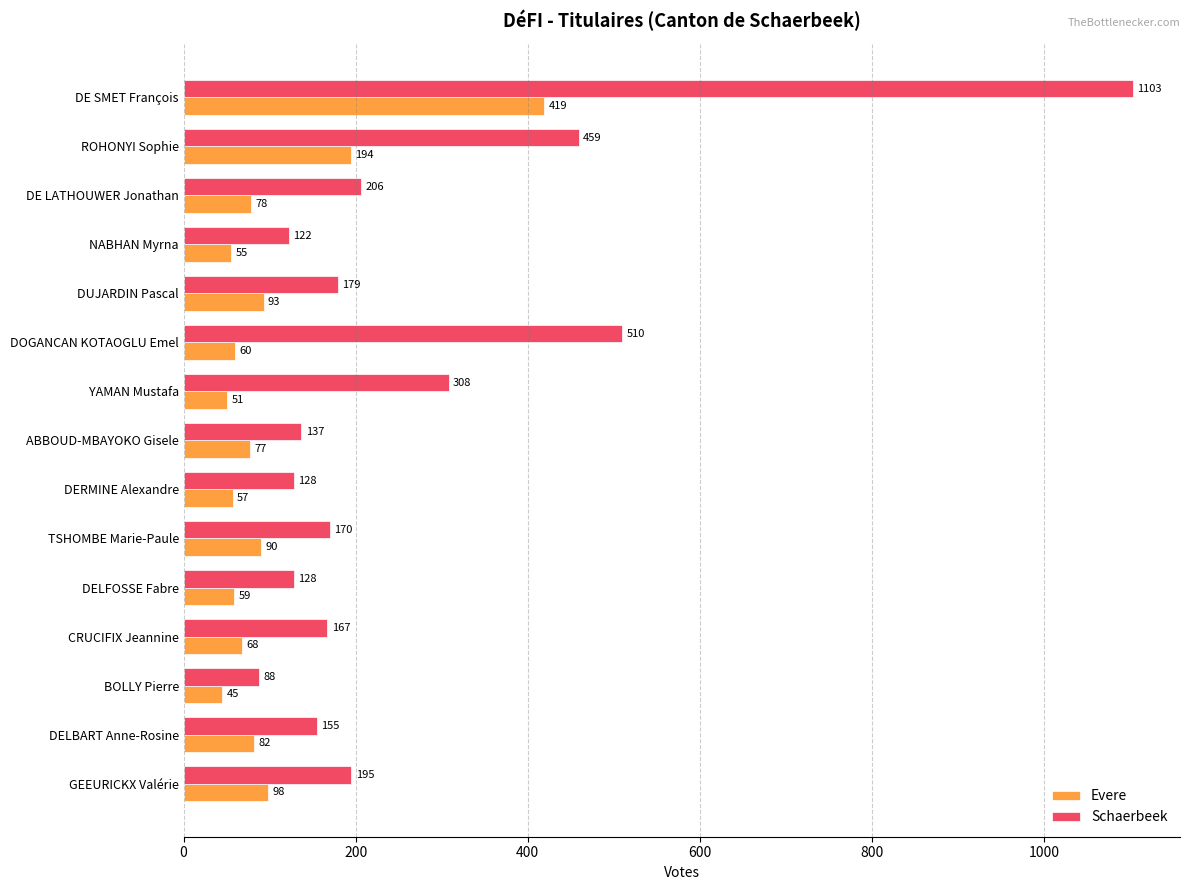

What is the difference between the maximum and second lowest values in the Evere series?

368